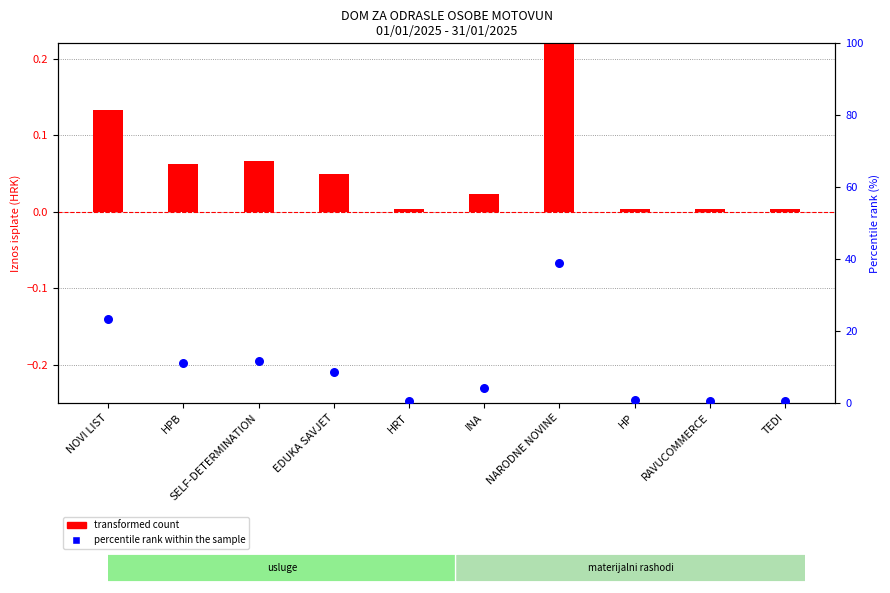

What are all the series names shown in the legend?

transformed count, percentile rank within the sample